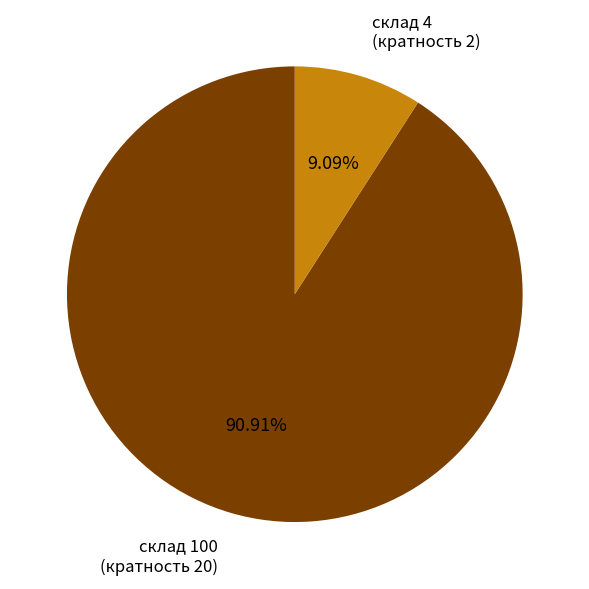

How many segments does this pie chart have?

2